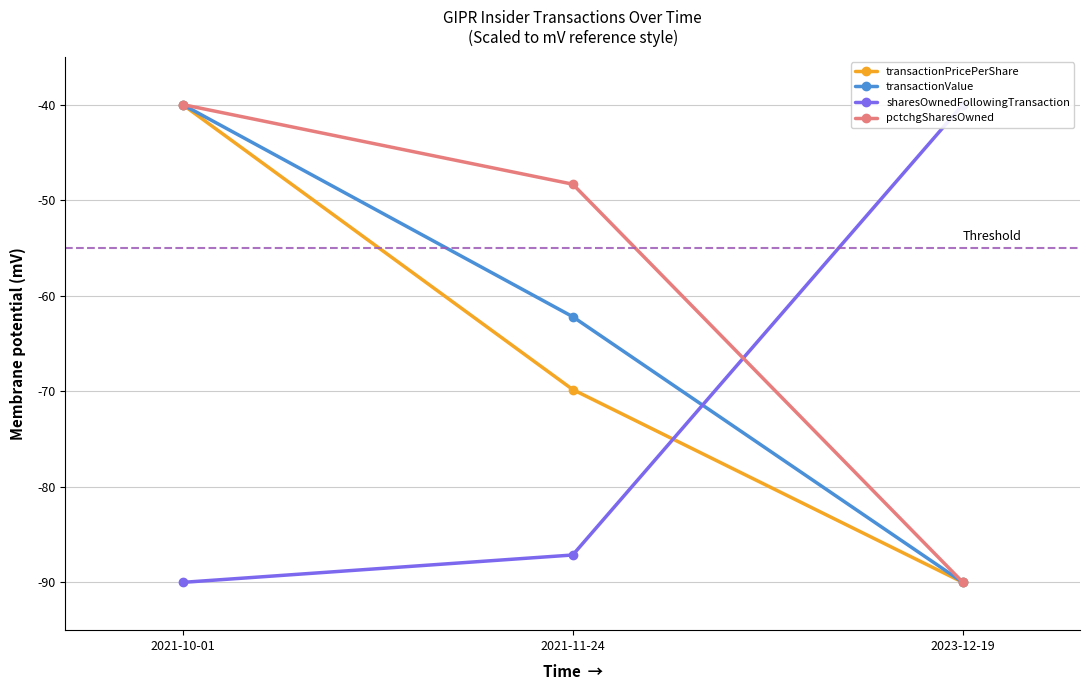

Does the chart display data point markers on the line(s)?

Yes